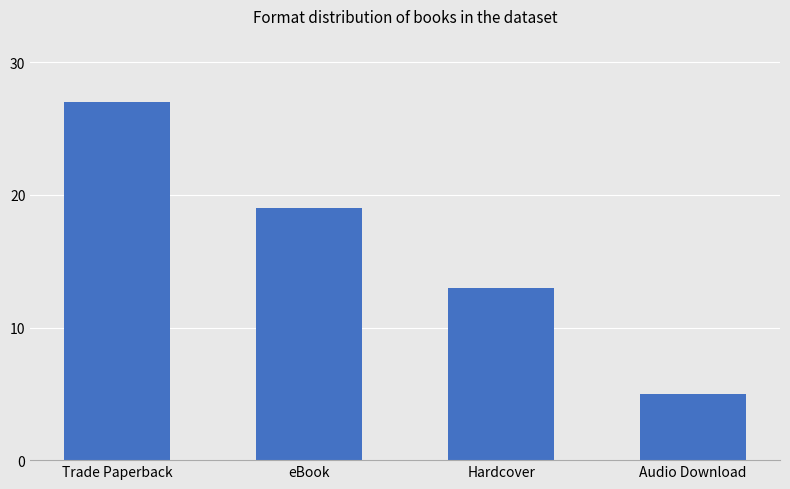

Rank the categories by value from lowest to highest.

Audio Download, Hardcover, eBook, Trade Paperback